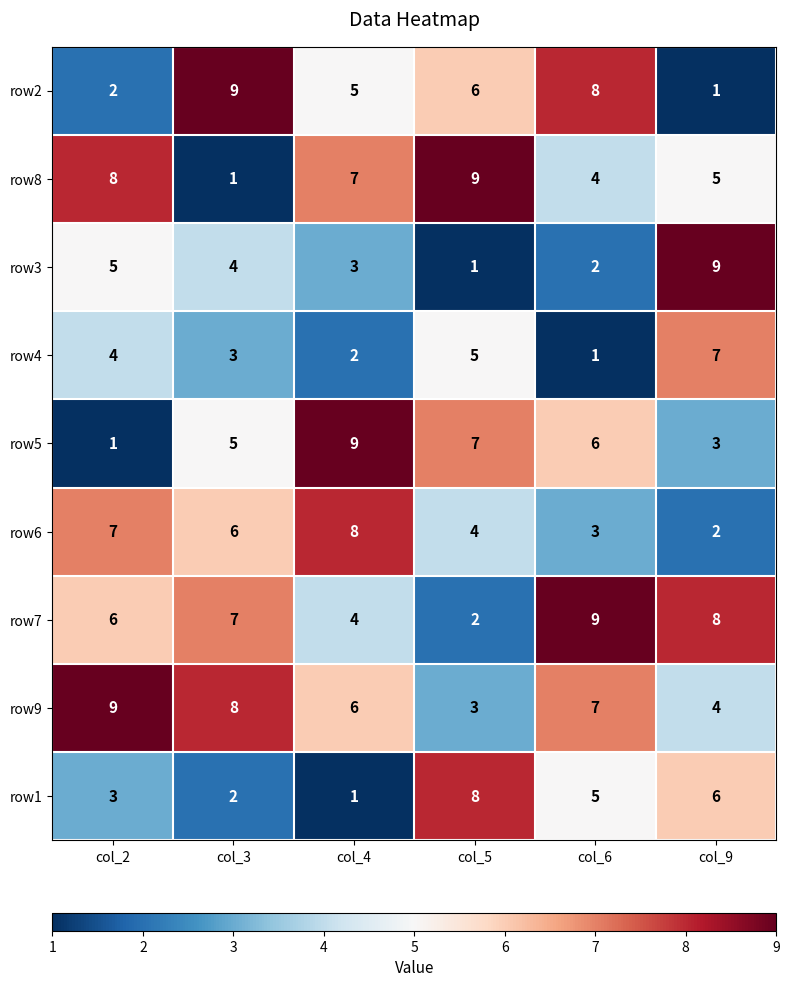

What is the total value across all series at col_2?

45